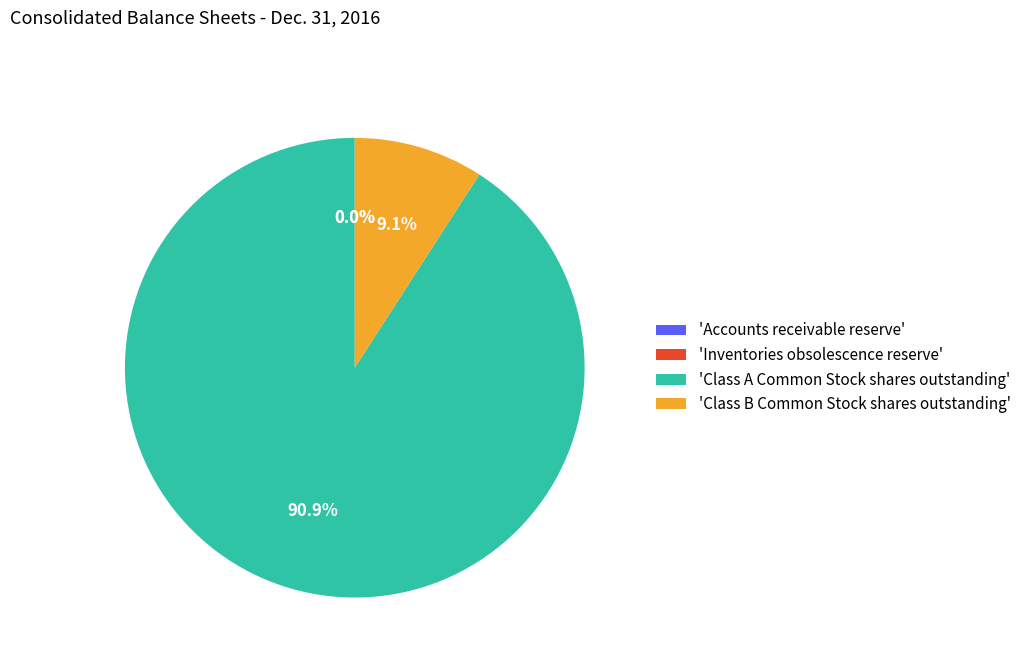

Combined, do 'Class A Common Stock shares outstanding' and 'Class B Common Stock shares outstanding' account for over 50%?

Yes